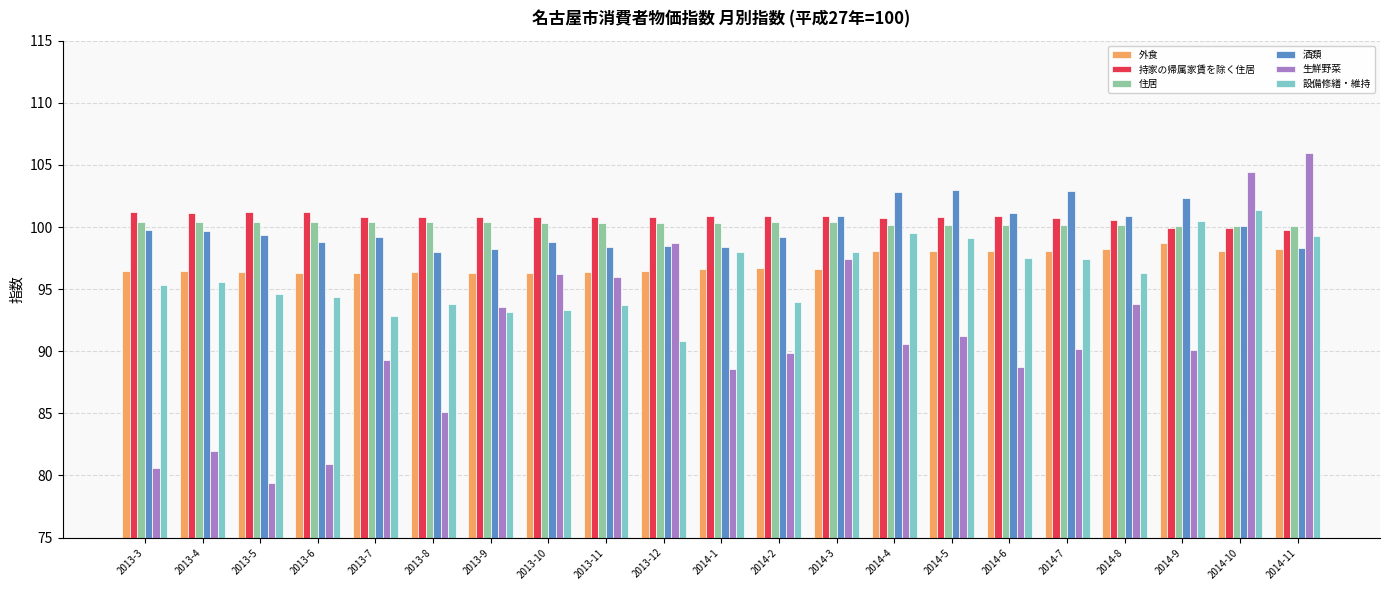

Which series has the largest total across all categories?

持家の帰属家賃を除く住居